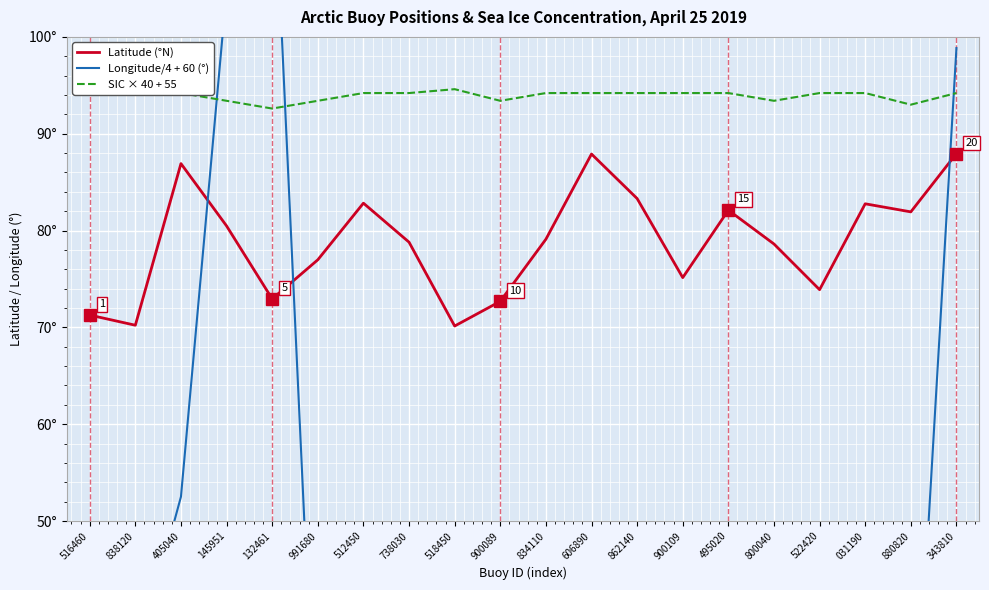

At 991680, list the series in order from largest to smallest.

SIC × 40 + 55, Latitude (°N), Longitude/4 + 60 (°)